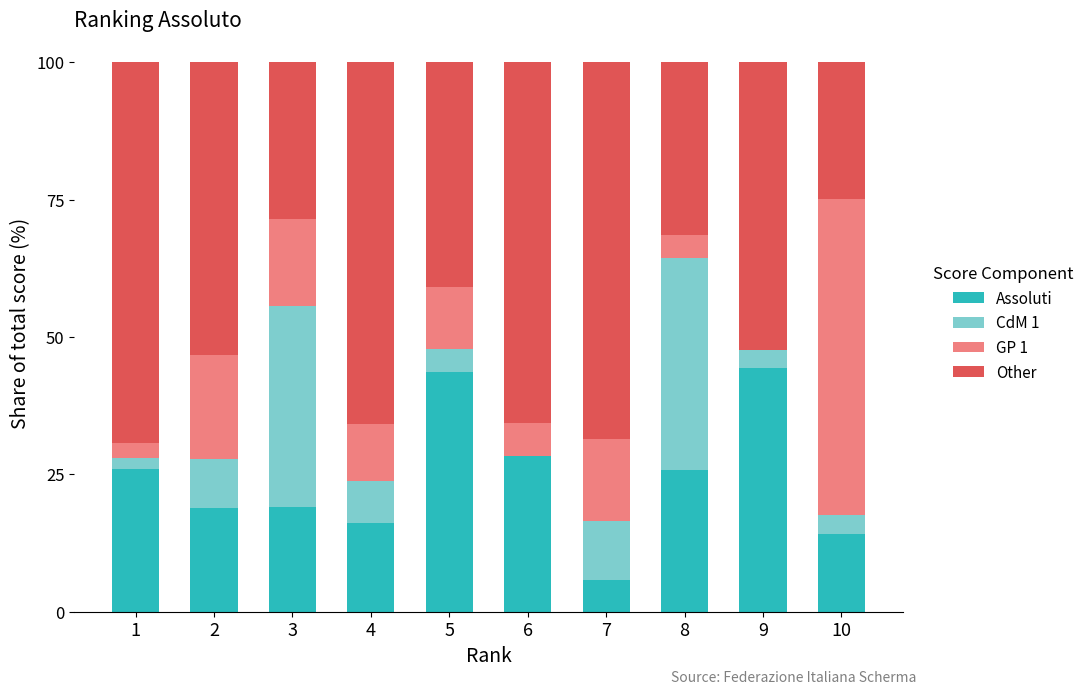

What is the total value across all series at 6?

100.0